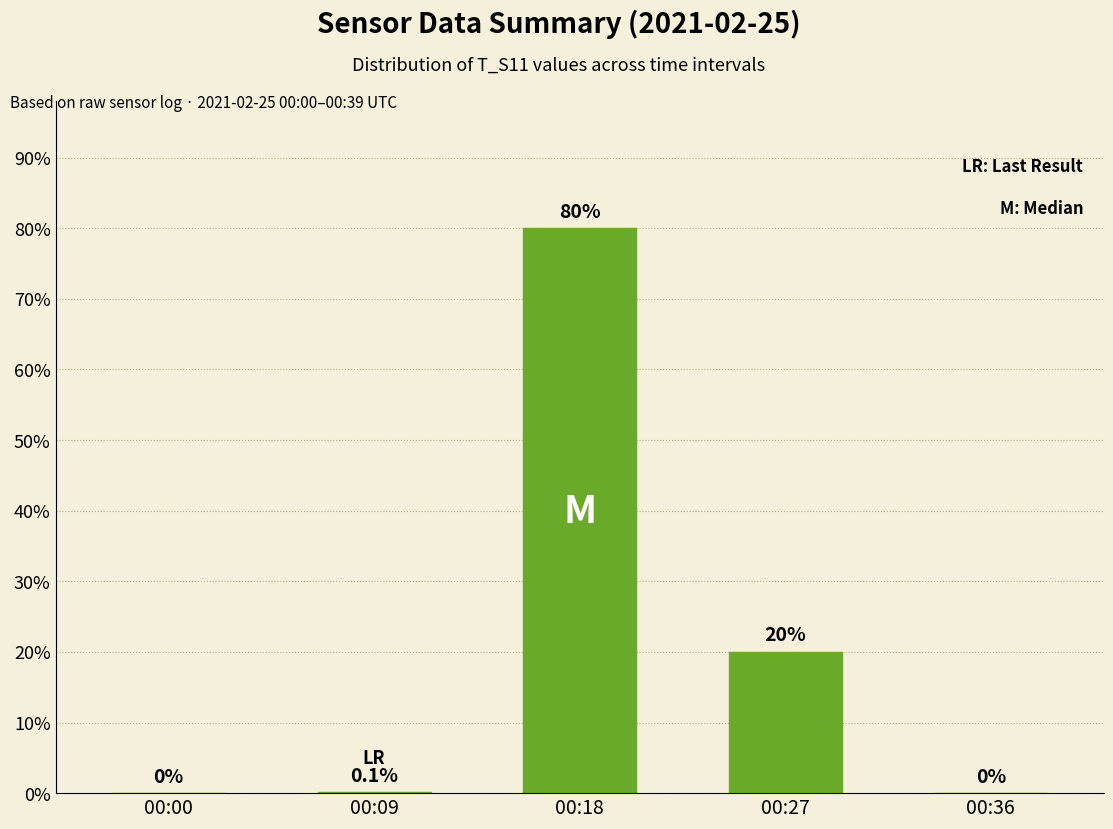

Is it true that the value at 00:18 is 80.0?

True